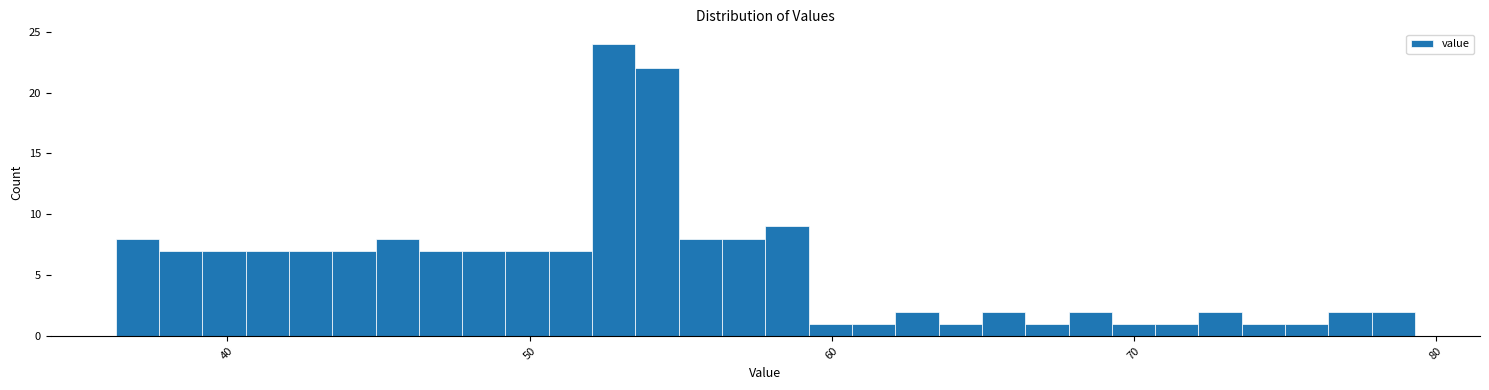

Around what value on the x-axis is the tallest bar? Give the approximate position of its centre, as read against the axis.

53